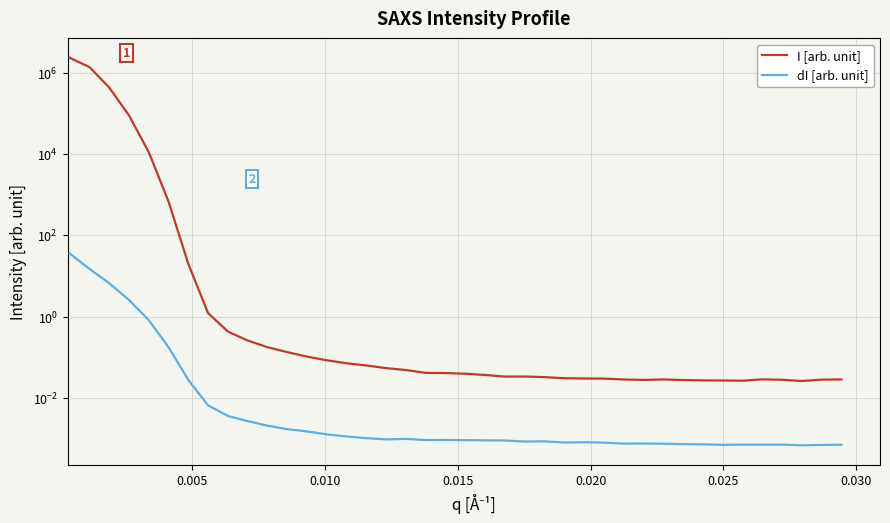

Rank the series by their maximum value, from highest to lowest.

I [arb. unit], dI [arb. unit]